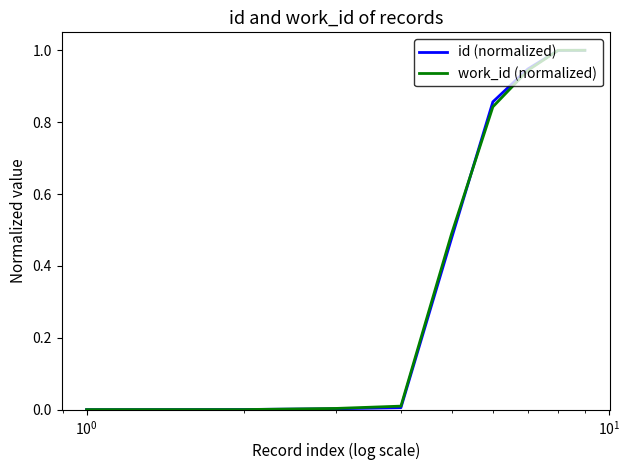

What are all the series names shown in the legend?

id (normalized), work_id (normalized)